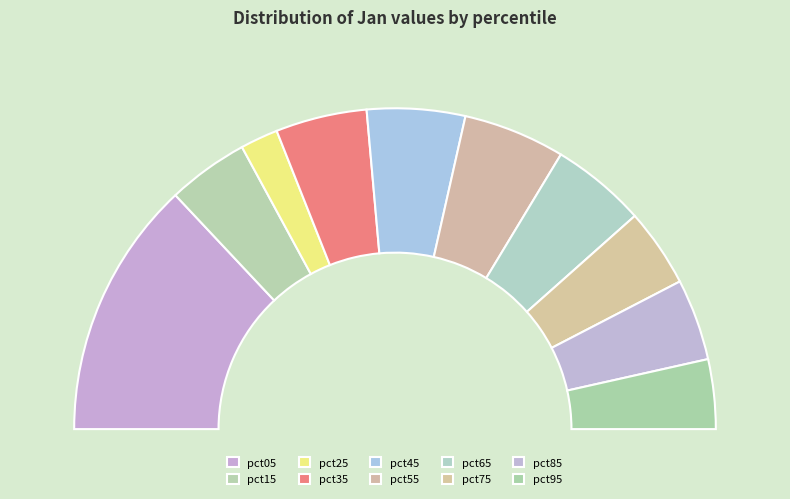

What percentage is the pct85 slice, to the nearest percent?

8%